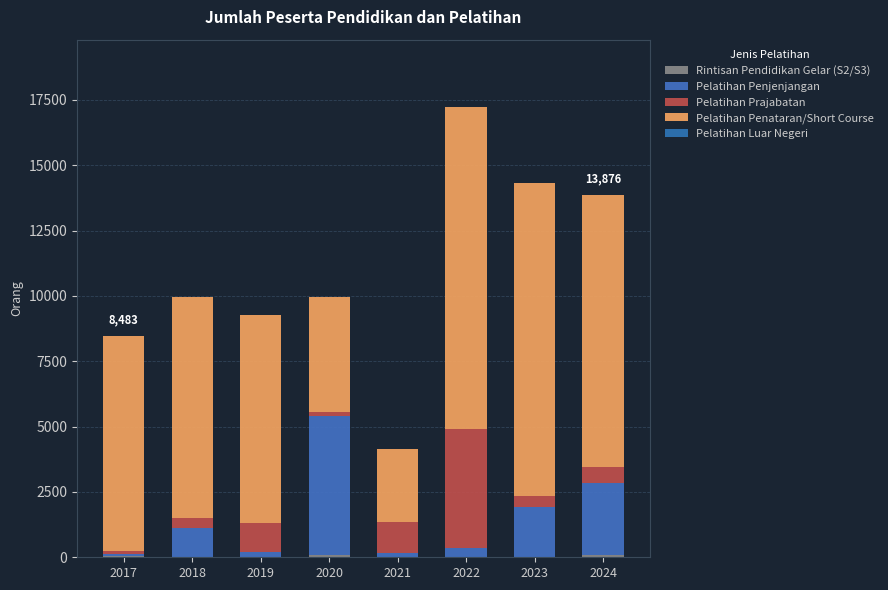

True or false: Pelatihan Penjenjangan has a value of 1263 at 2023.

False